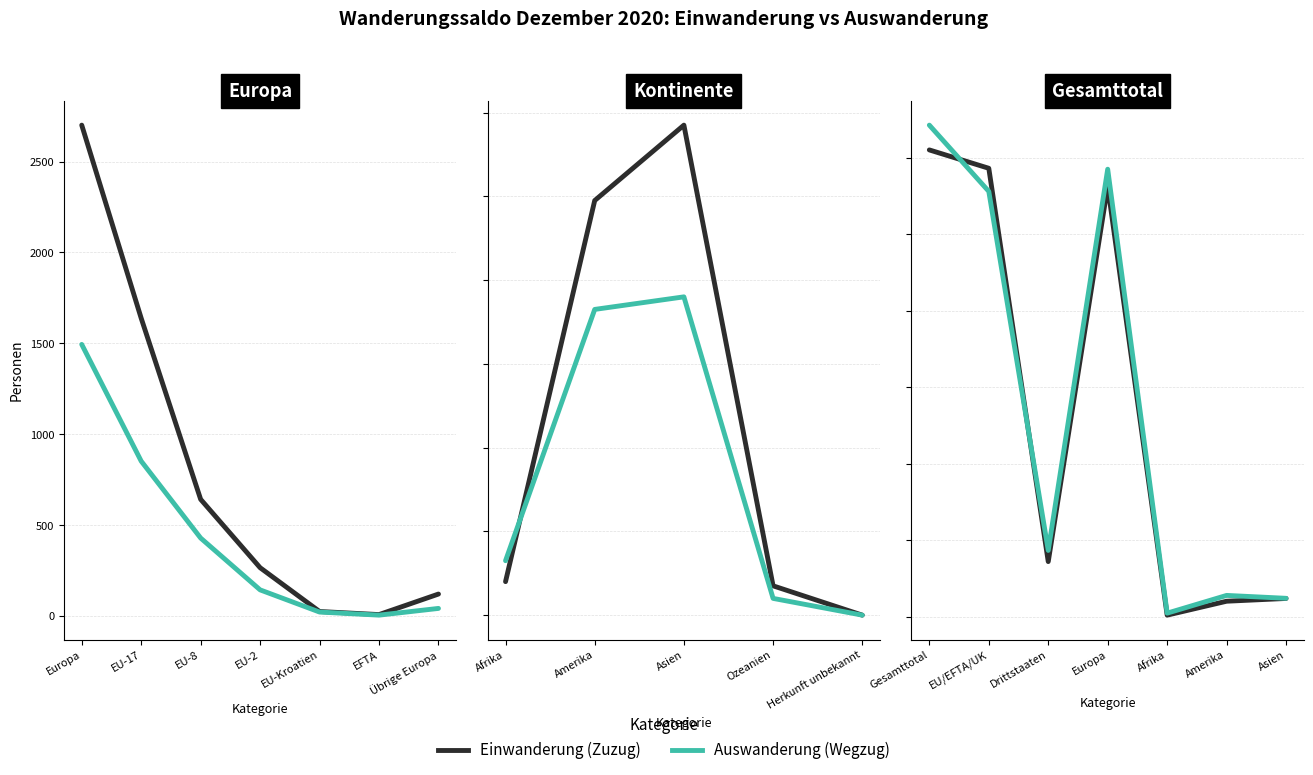

How many values in the Auswanderung (Wegzug) series exceed 433?

3